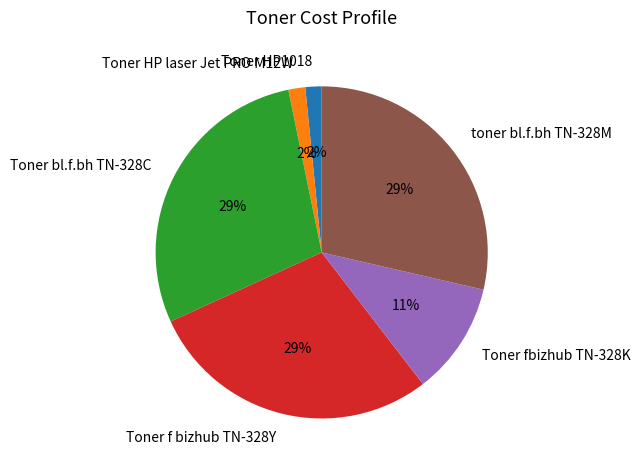

To the nearest percent, what is the combined percentage of Toner f bizhub TN-328Y and Toner HP laser Jet PRO M12W?

30%